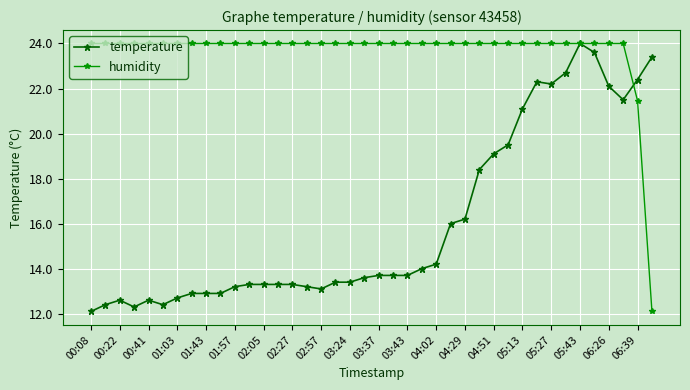

Which series has the largest total across all categories?

humidity